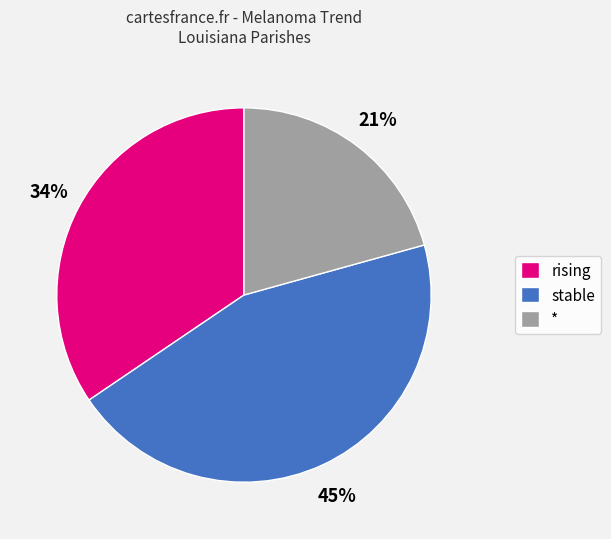

What percentage is the * slice, to the nearest percent?

21%